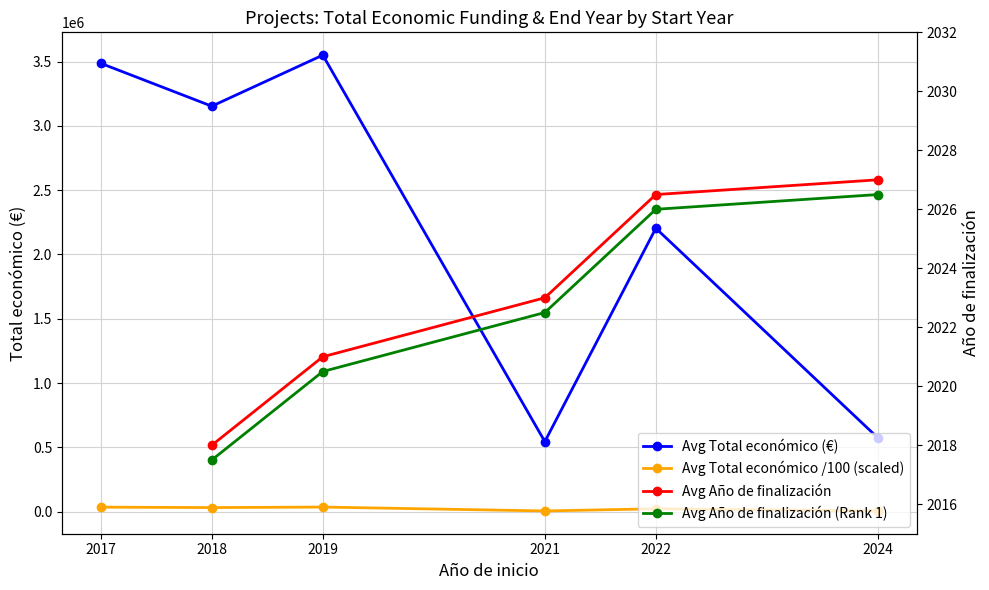

How many lines are shown in the chart?

4